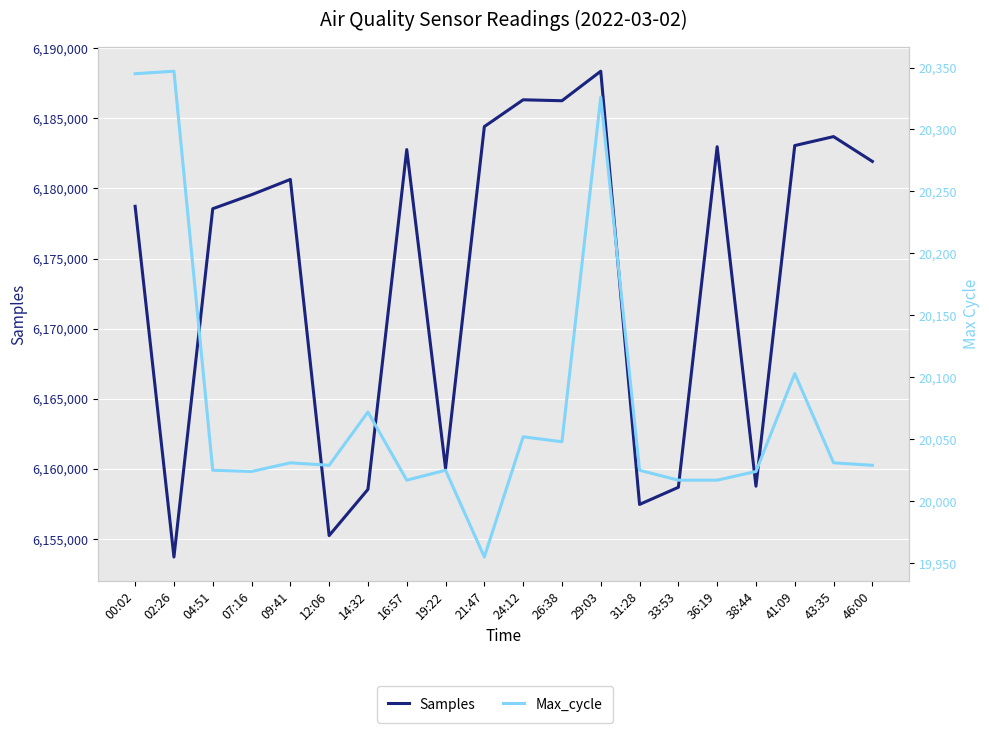

What is the sum of the Samples values at 00:02 and 26:38?

12364976